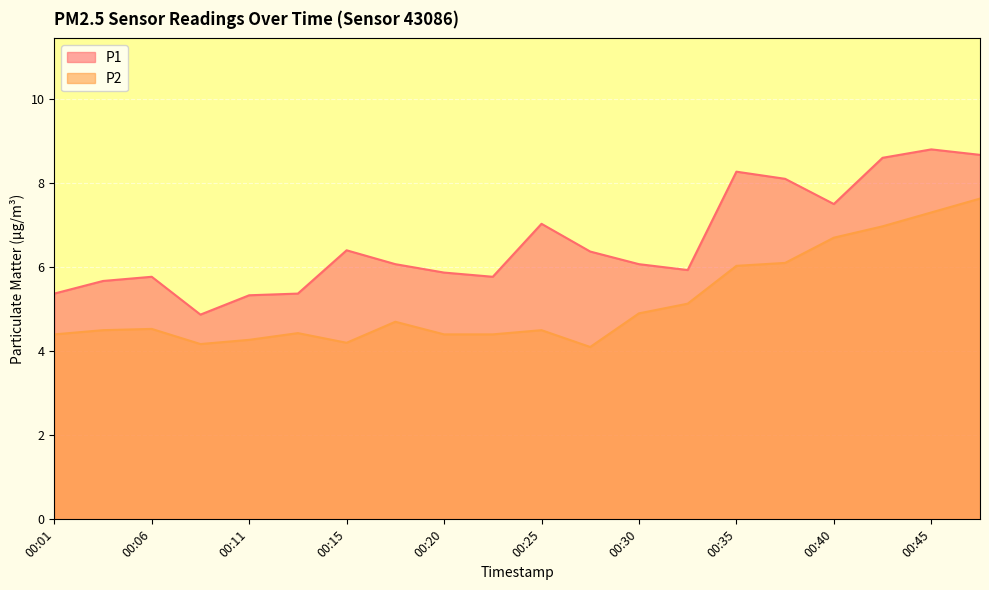

True or false: P2 has a value of 2.7 at 00:35.

False